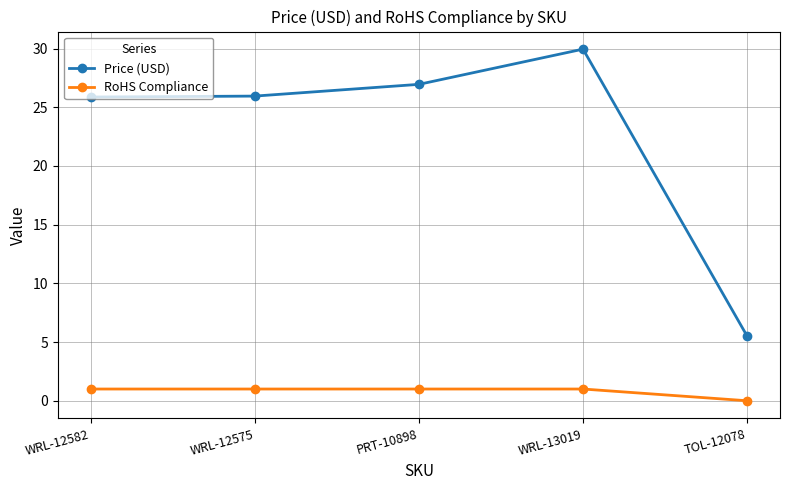

What is the sum of all RoHS Compliance values?

4.0